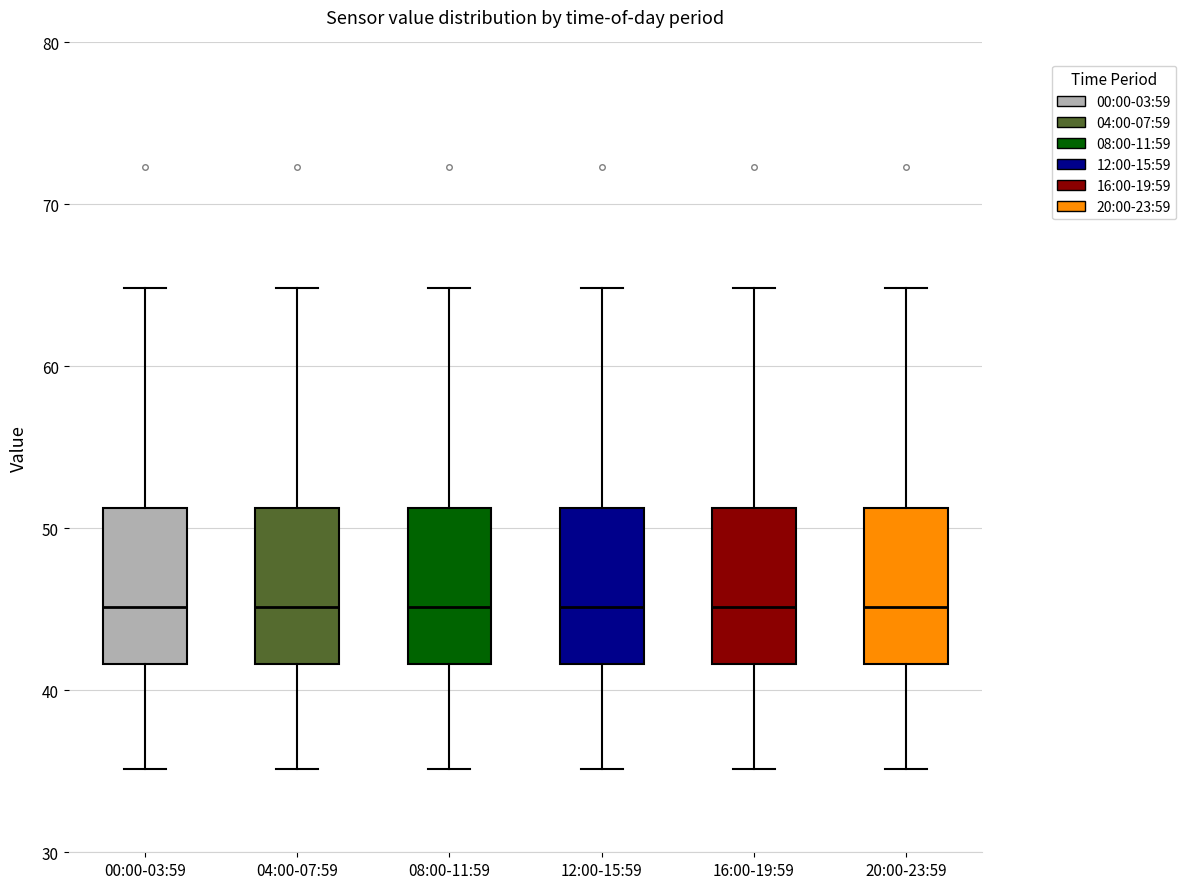

Where does the upper whisker of the box for 08:00-11:59 end on the y-axis? The values are not printed on the chart, so give them approximately, as read against the axis.

65